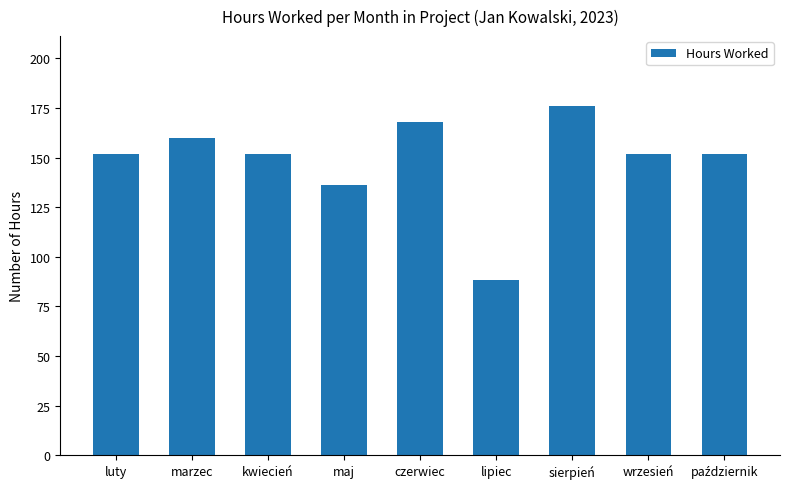

The value at lipiec is 32.4. True or false?

False